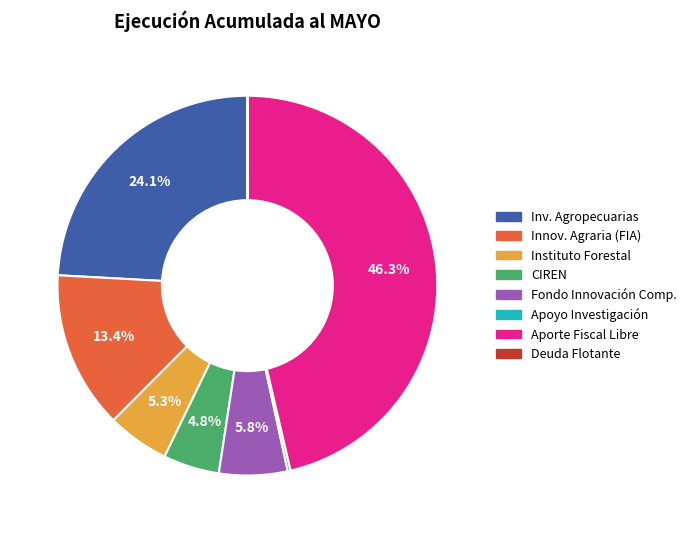

Is there a majority slice in this chart?

No